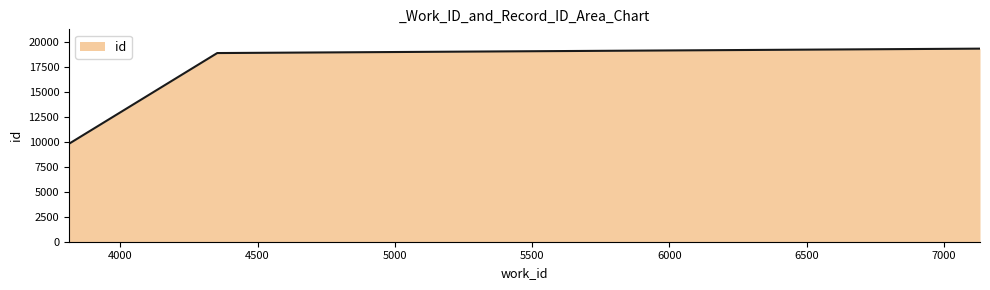

What is the average value?

16025